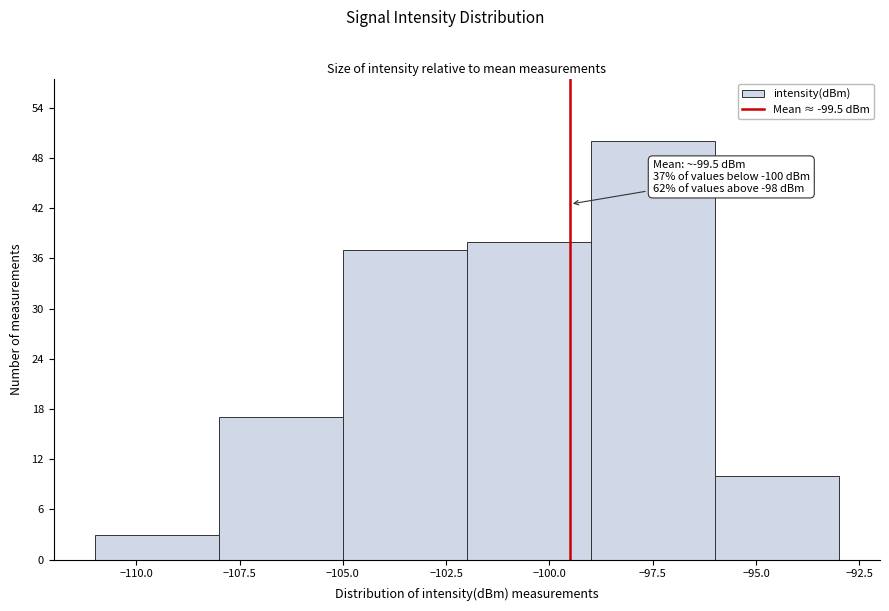

Which range on the x-axis has the tallest bar?

-99 to -96